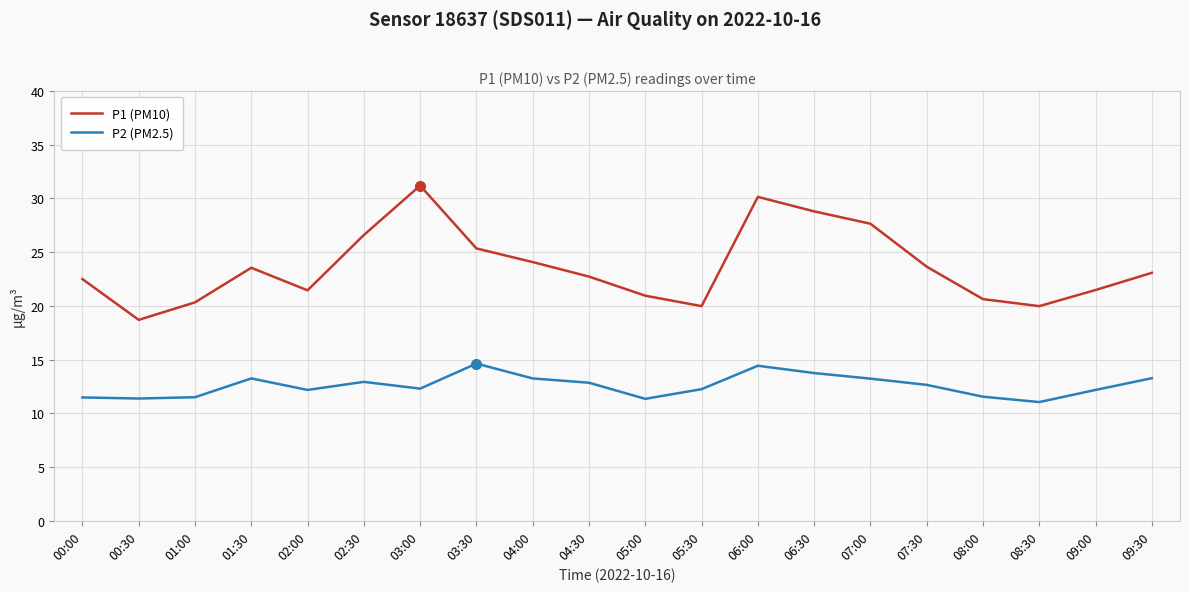

What is the difference between the P2 (PM2.5) values at 00:30 and 01:30?

1.9